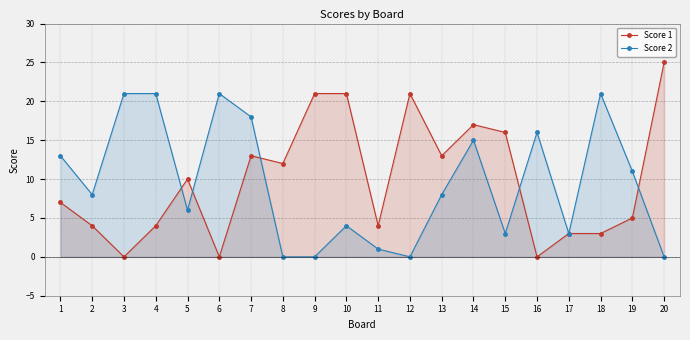

What are all the series names shown in the legend?

Score 1, Score 2